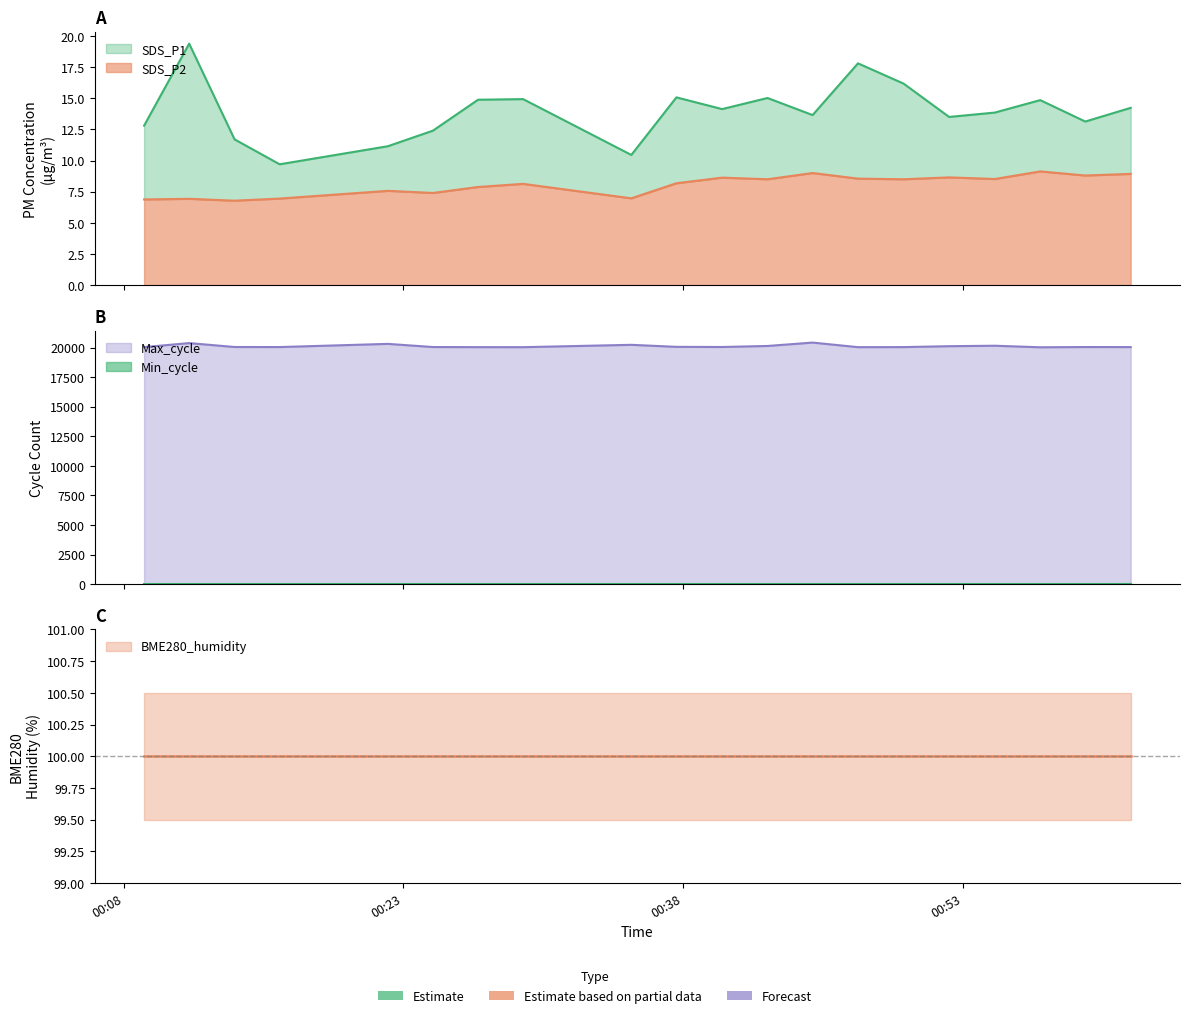

The value of SDS_P2 at 00:23 is 12.0. True or false?

False